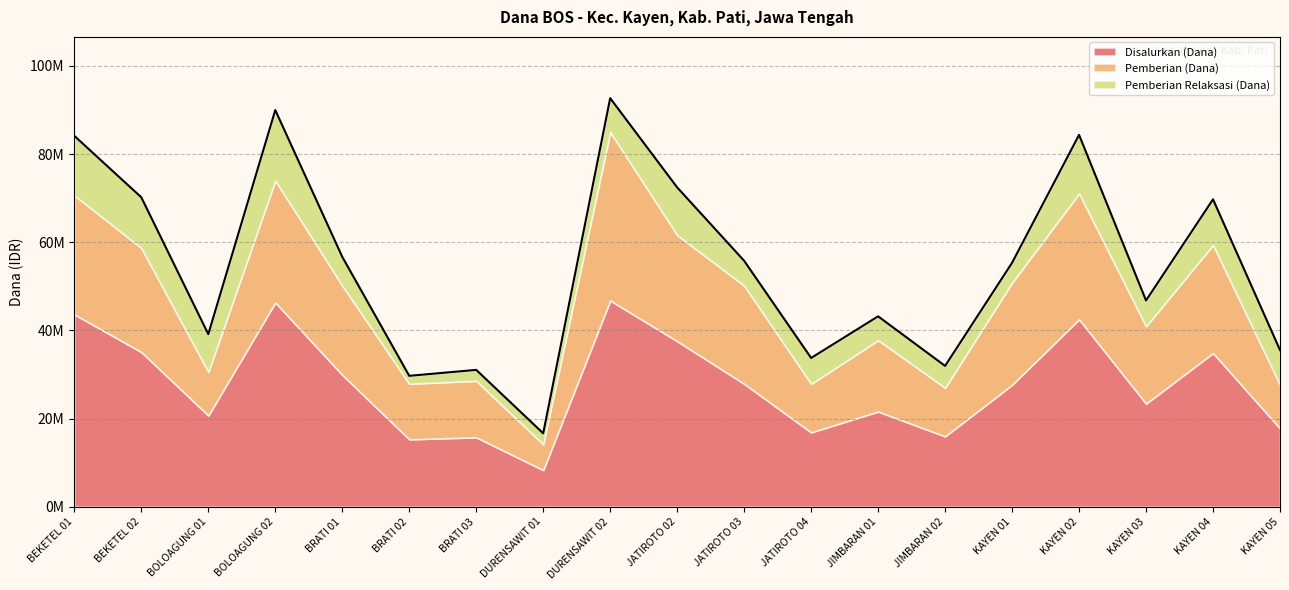

How many lines are shown in the chart?

3